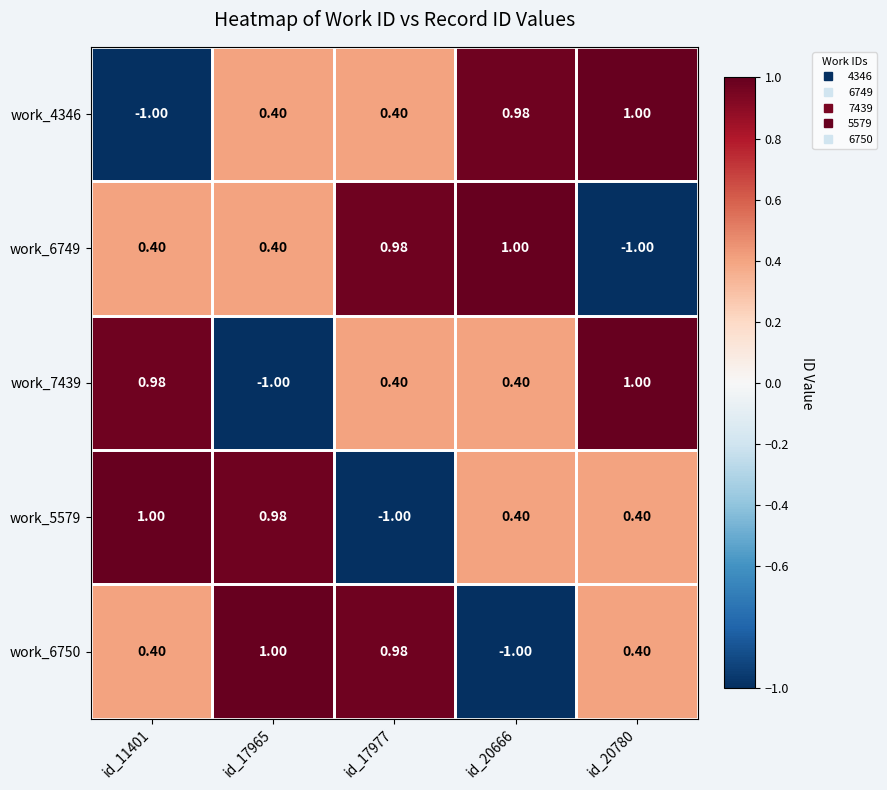

Is the value of work_5579 at id_17977 greater than the value of work_4346 at id_20780?

No